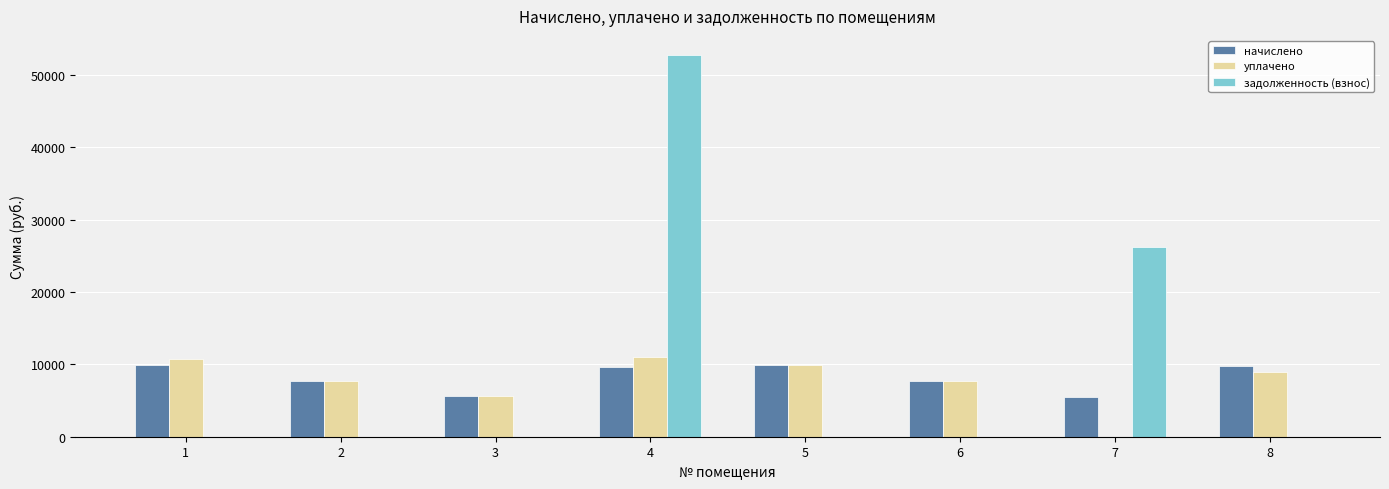

What is the average value of the начислено series?

8210.6